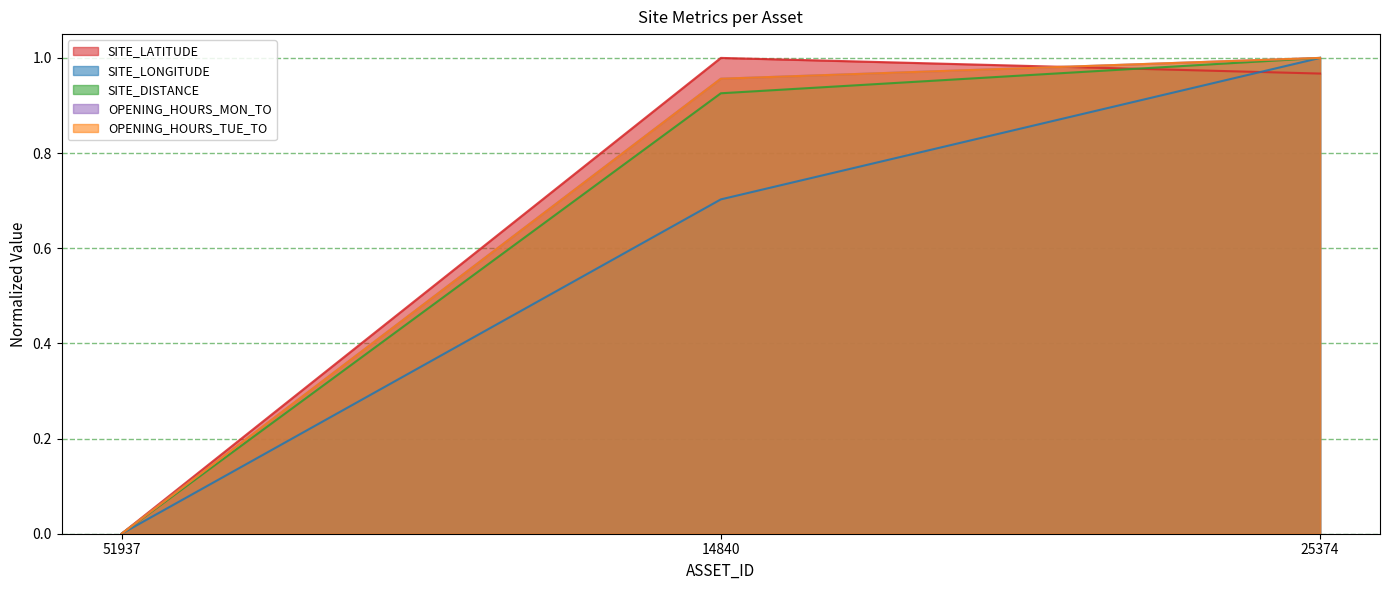

Does the chart display data point markers on the line(s)?

No